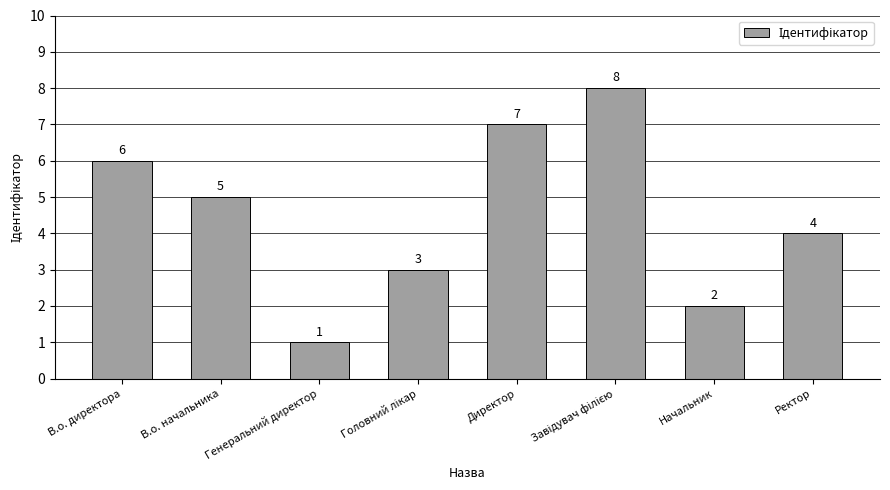

What is the value of the 8th bar from the left?

4